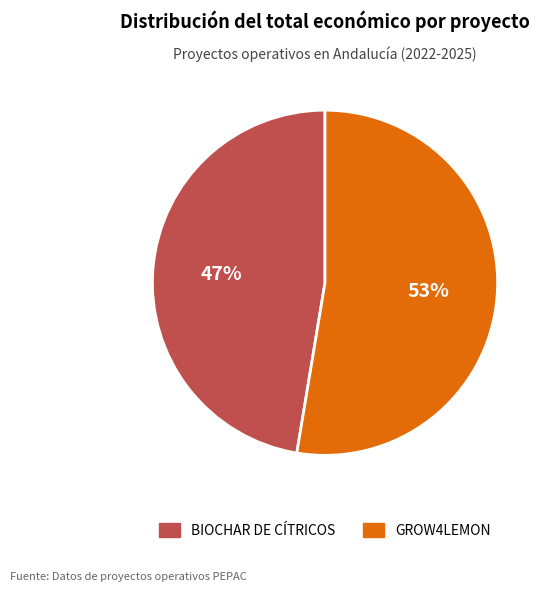

To the nearest percent, what portion does BIOCHAR DE CÍTRICOS represent?

47%